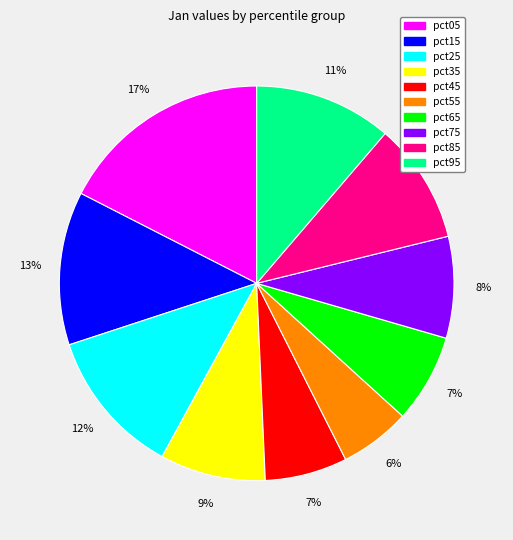

Is the sum of pct55 and pct05 greater than half?

No